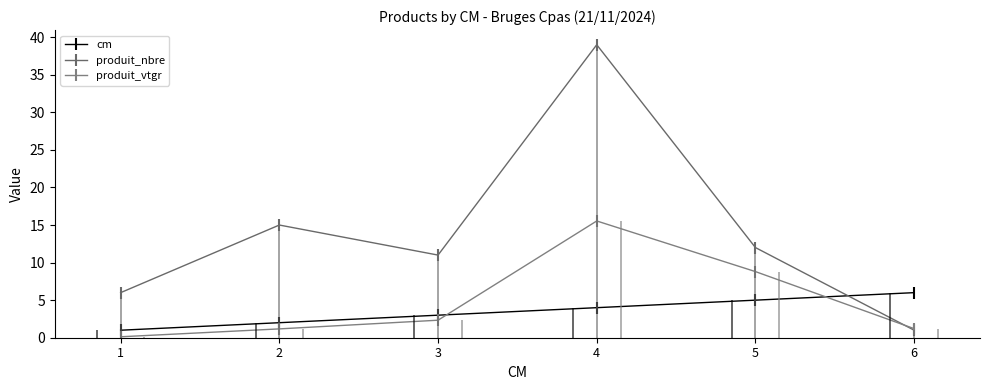

What is the total value across all series at 2?

18.2